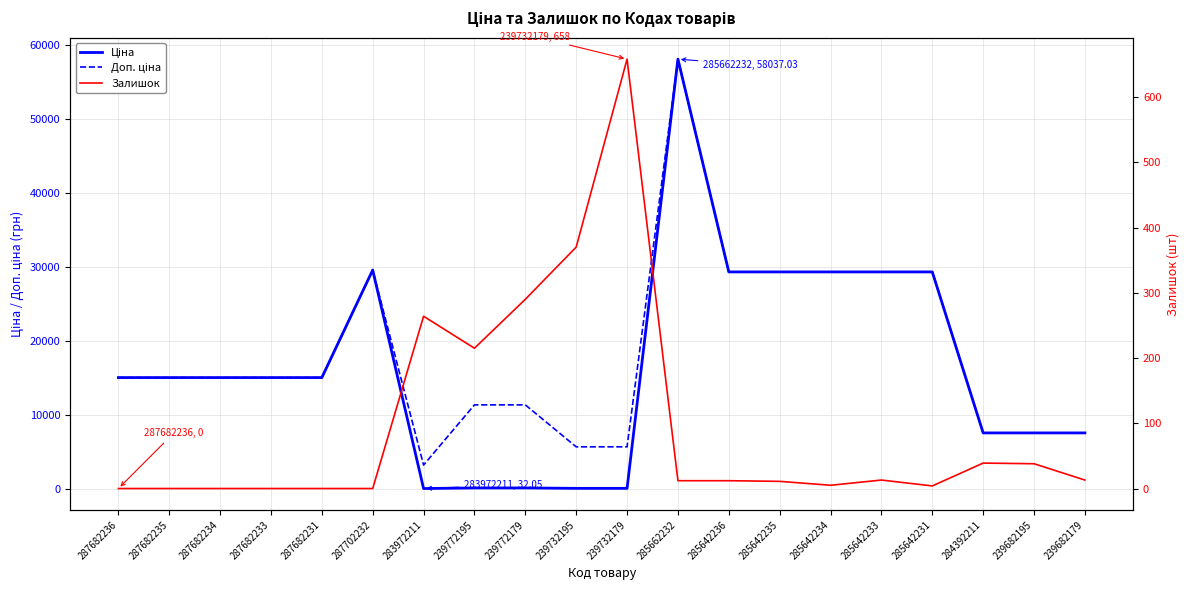

What is the value of the Ціна point at the 3rd from the left?

15019.2